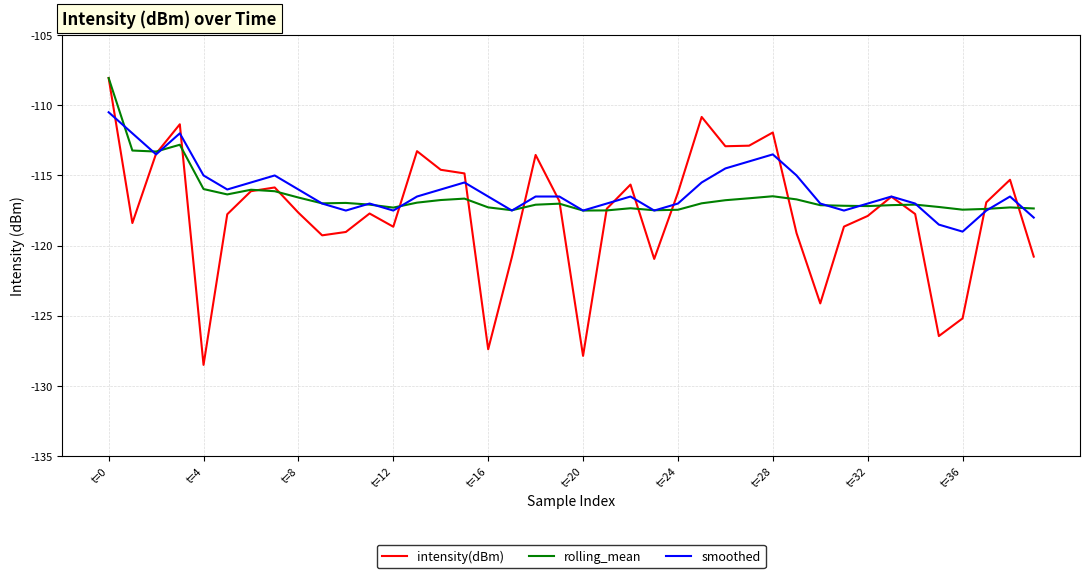

Which series has the largest range (max minus min)?

intensity(dBm)